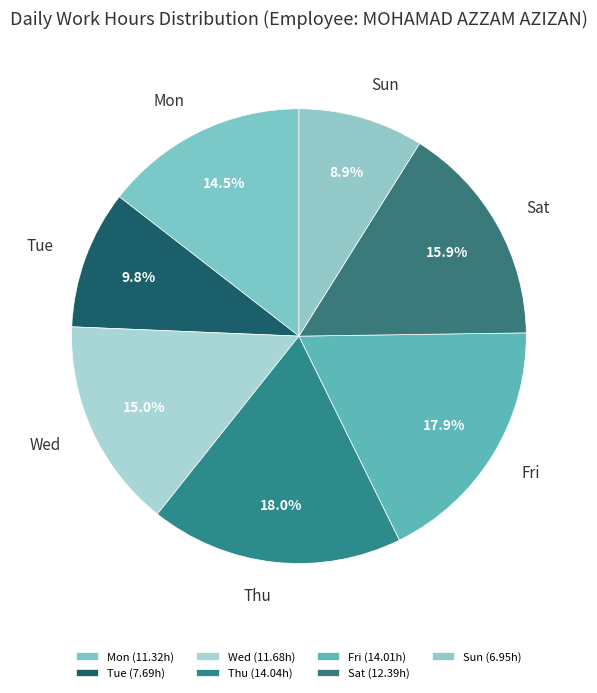

Rank the categories by value from lowest to highest.

Sun, Tue, Mon, Wed, Sat, Fri, Thu